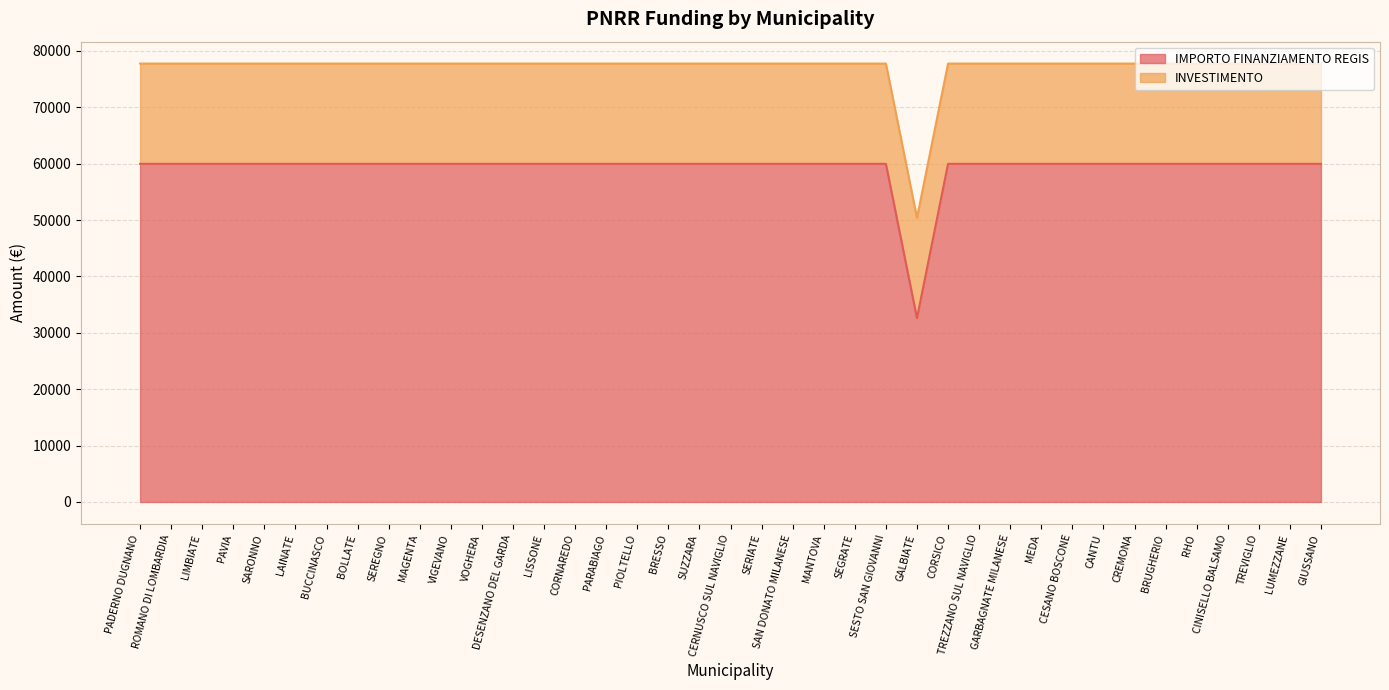

At which label is the value closest to 46277?

GALBIATE